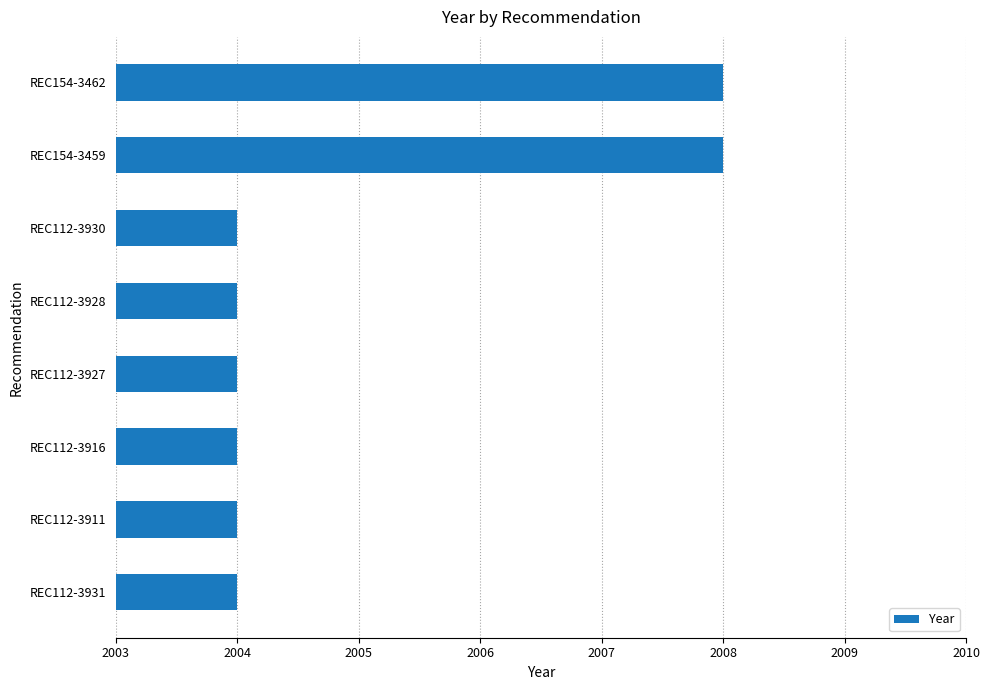

Are the bars grouped side by side (vs. stacked)?

No